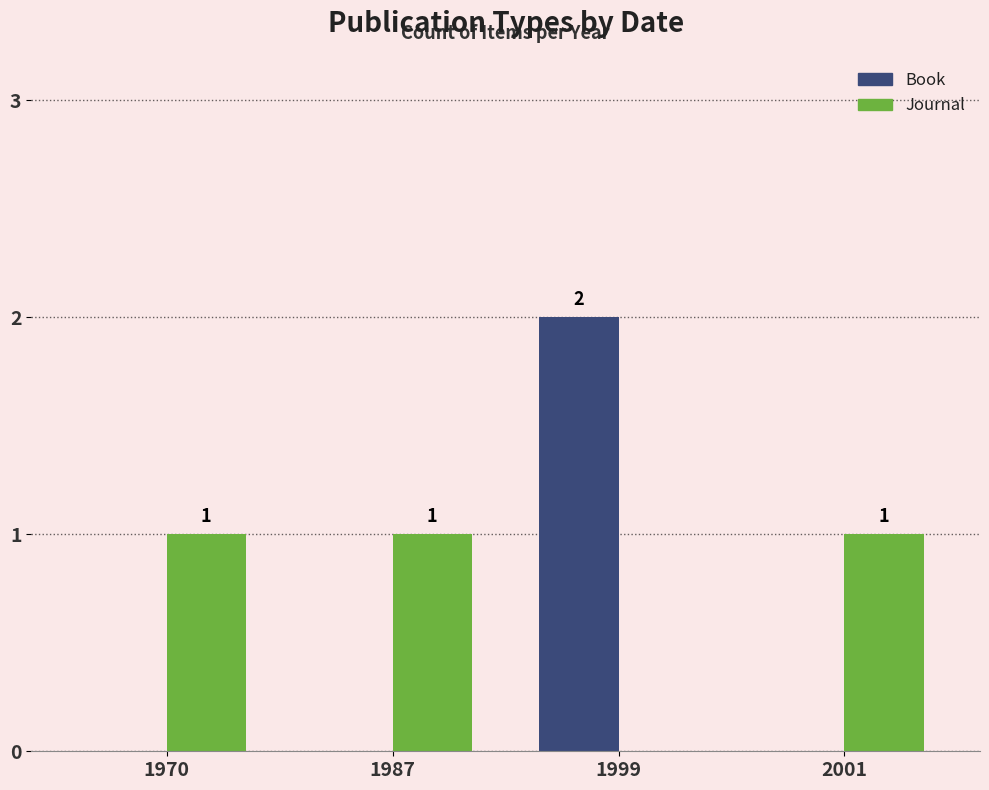

What are all the series names shown in the legend?

Book, Journal